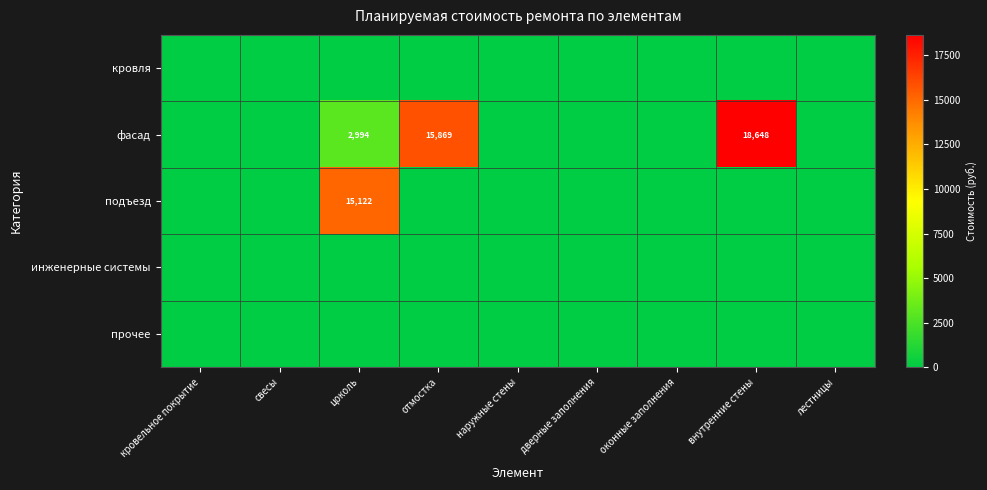

Between оконные заполнения and кровельное покрытие, which is larger?

оконные заполнения